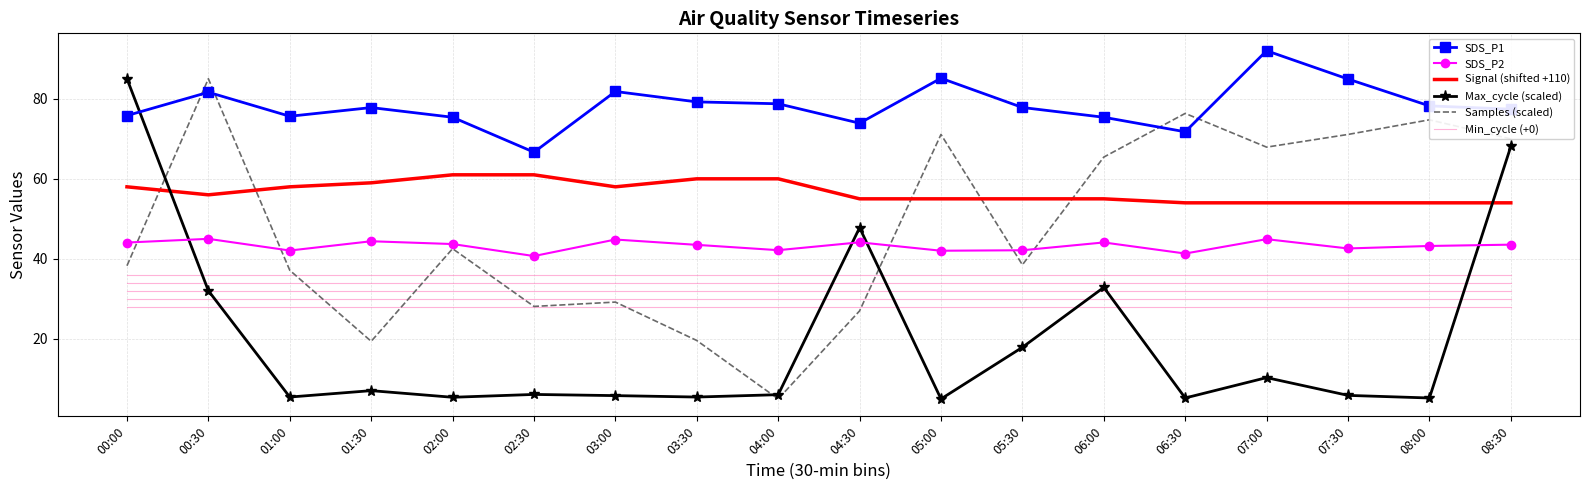

Reading right to left, transcribe all the data shown in this chart.

SDS_P1: 08:30=77.4	08:00=78.2	07:30=84.9	07:00=92.0	06:30=71.8	06:00=75.4	05:30=77.8	05:00=85.1	04:30=73.9	04:00=78.8	03:30=79.2	03:00=81.8	02:30=66.7	02:00=75.4	01:30=77.8	01:00=75.6	00:30=81.6	00:00=75.8
SDS_P2: 08:30=43.5	08:00=43.2	07:30=42.6	07:00=44.9	06:30=41.3	06:00=44.1	05:30=42.1	05:00=42.0	04:30=44.1	04:00=42.2	03:30=43.5	03:00=44.8	02:30=40.7	02:00=43.7	01:30=44.4	01:00=42.1	00:30=45.0	00:00=44.1
Signal (shifted +110): 08:30=54.0	08:00=54.0	07:30=54.0	07:00=54.0	06:30=54.0	06:00=55.0	05:30=55.0	05:00=55.0	04:30=55.0	04:00=60.0	03:30=60.0	03:00=58.0	02:30=61.0	02:00=61.0	01:30=59.0	01:00=58.0	00:30=56.0	00:00=58.0
Max_cycle (scaled): 08:30=68.1	08:00=5.2	07:30=5.9	07:00=10.3	06:30=5.2	06:00=32.9	05:30=17.9	05:00=5.0	04:30=47.8	04:00=6.1	03:30=5.5	03:00=5.8	02:30=6.1	02:00=5.4	01:30=7.1	01:00=5.5	00:30=32.0	00:00=85.0
Samples (scaled): 08:30=70.0	08:00=74.7	07:30=71.1	07:00=67.9	06:30=76.3	06:00=65.4	05:30=38.5	05:00=71.1	04:30=27.0	04:00=5.0	03:30=19.6	03:00=29.2	02:30=28.1	02:00=42.5	01:30=19.4	01:00=37.1	00:30=85.0	00:00=38.3
Min_cycle (+0): 08:30=28.0	08:00=28.0	07:30=28.0	07:00=28.0	06:30=28.0	06:00=28.0	05:30=28.0	05:00=28.0	04:30=28.0	04:00=28.0	03:30=28.0	03:00=28.0	02:30=28.0	02:00=28.0	01:30=28.0	01:00=28.0	00:30=28.0	00:00=28.0